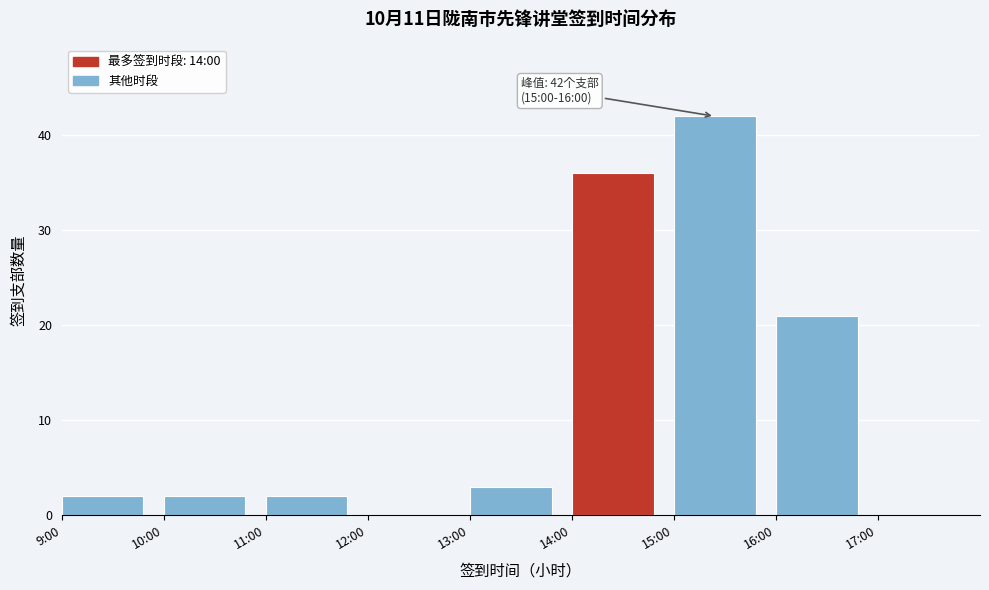

Reading left to right, list all the values displayed in this chart.

9:00=2	10:00=2	11:00=2	12:00=0	13:00=3	14:00=36	15:00=42	16:00=21	17:00=0